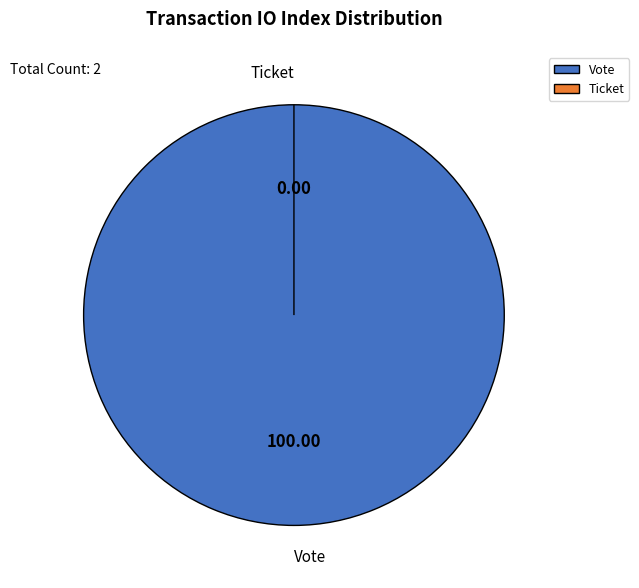

Rank the categories by value from lowest to highest.

Ticket, Vote